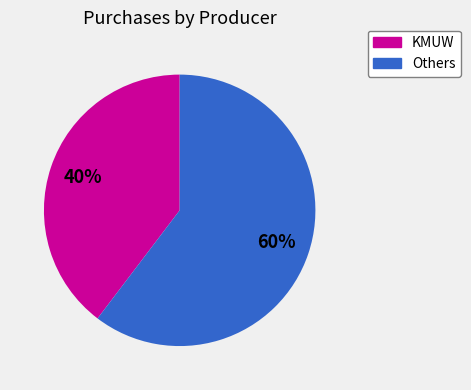

Does any single category account for the majority?

Yes